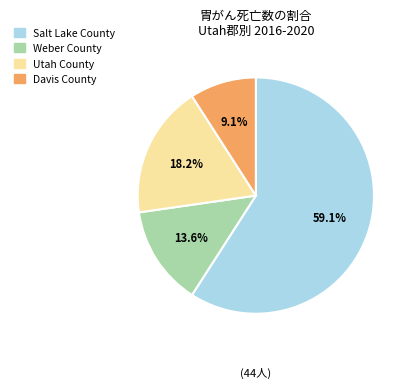

To the nearest percent, what portion does Utah County represent?

18%